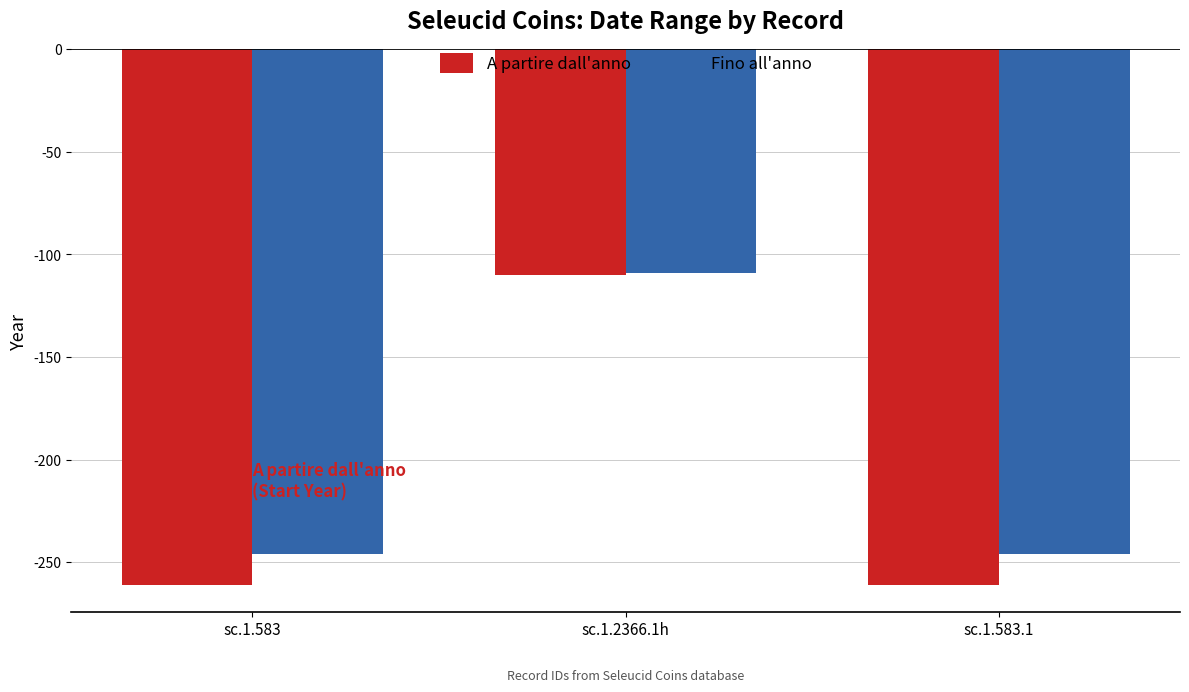

At which category does the chart reach its peak across all series?

sc.1.2366.1h